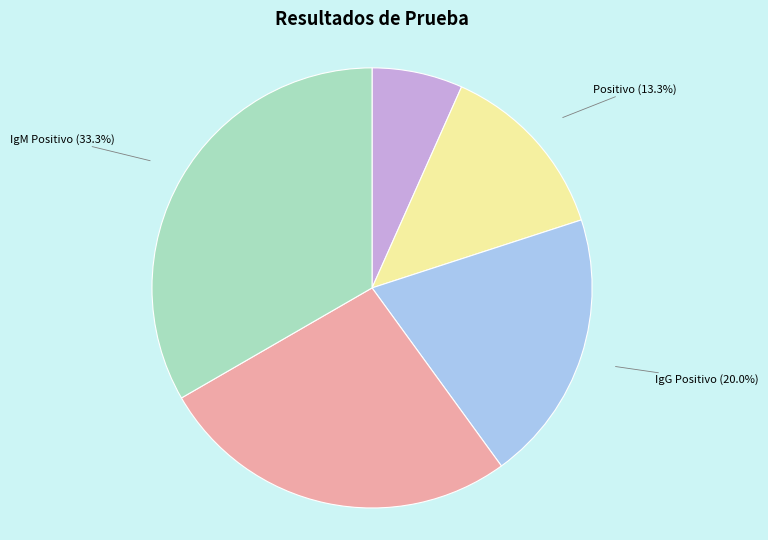

Is it true that IgM Positivo is 33% of the pie?

True